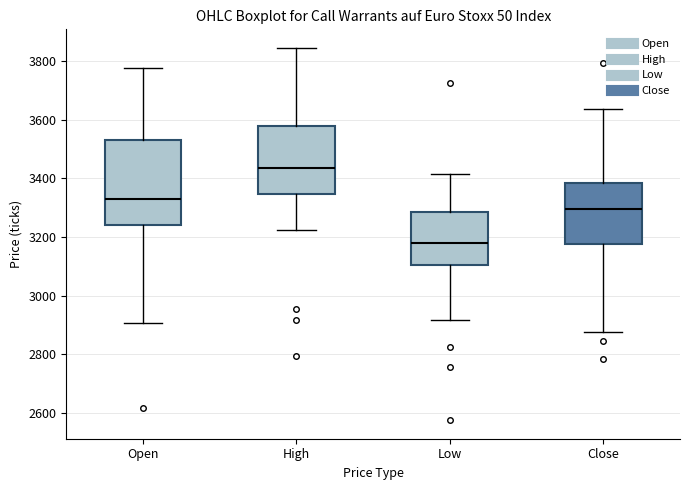

Reading left to right, transcribe this box plot: for each box, give where its median line is, the range the box spans, and where its two whiskers end, as read against the y-axis. The values are not printed on the chart, so give them approximately, as read against the axis.

Open: median 3340, box 3240 to 3540, whiskers 2900 to 3780
High: median 3440, box 3340 to 3580, whiskers 3220 to 3840
Low: median 3180, box 3100 to 3280, whiskers 2920 to 3420
Close: median 3300, box 3180 to 3380, whiskers 2880 to 3640